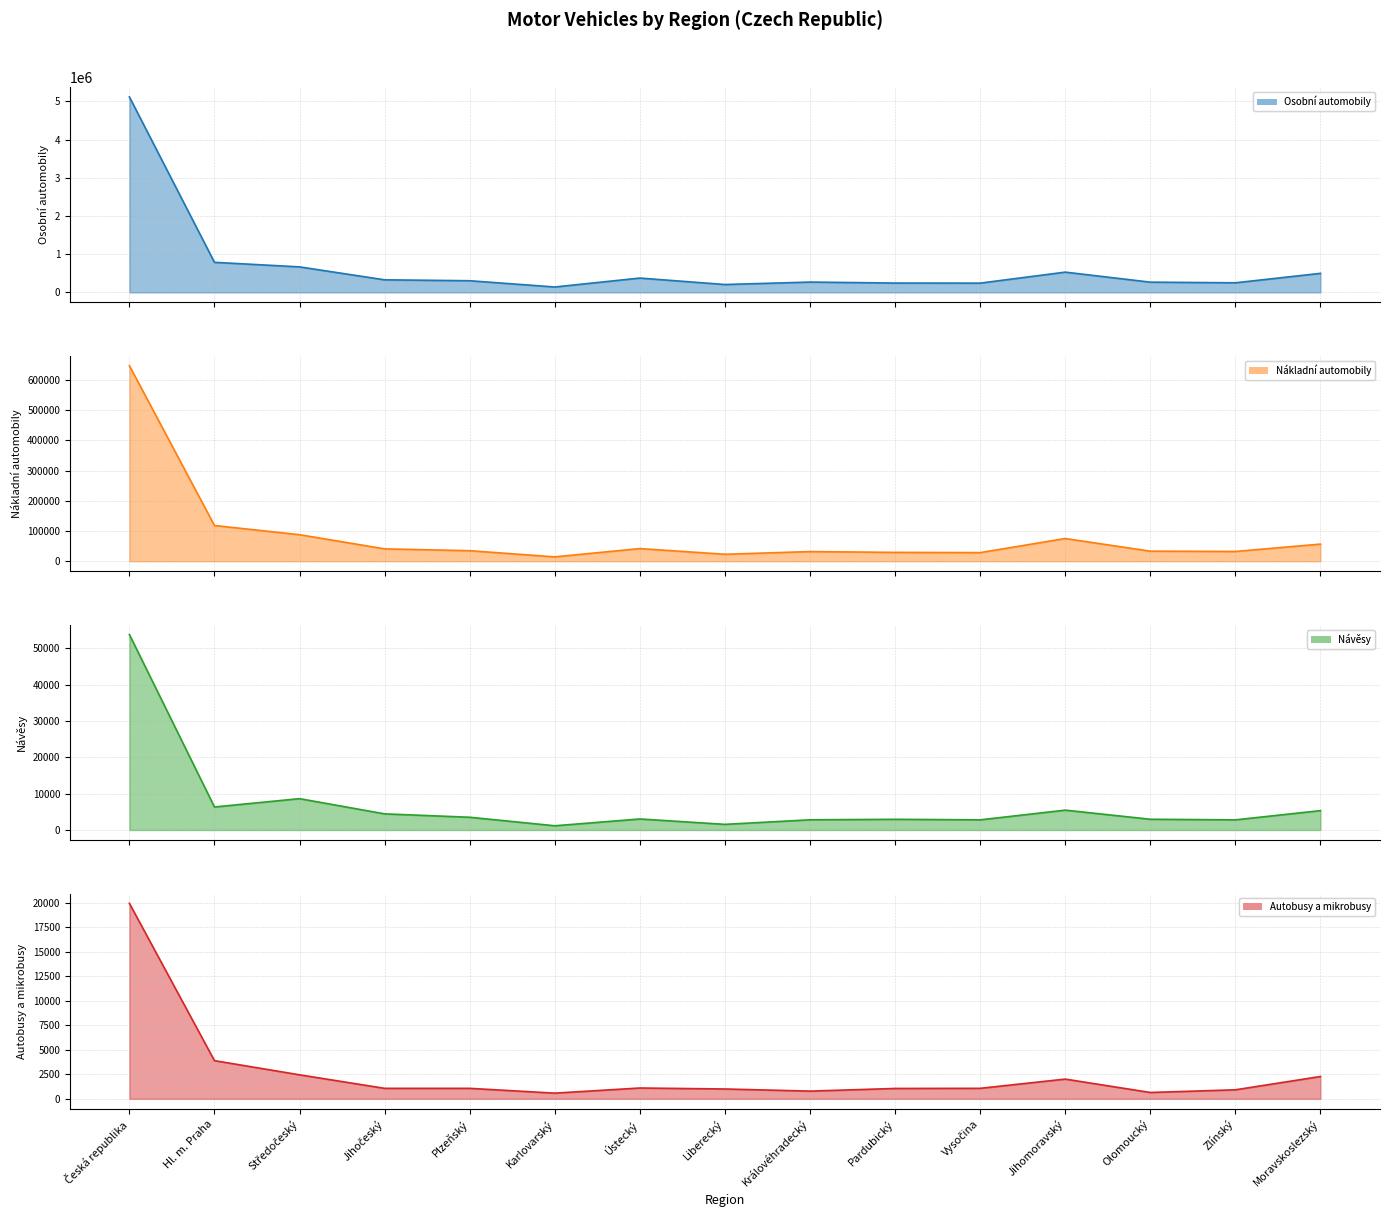

Read the Návěsy value at Plzeňský, to the nearest 50.

3500